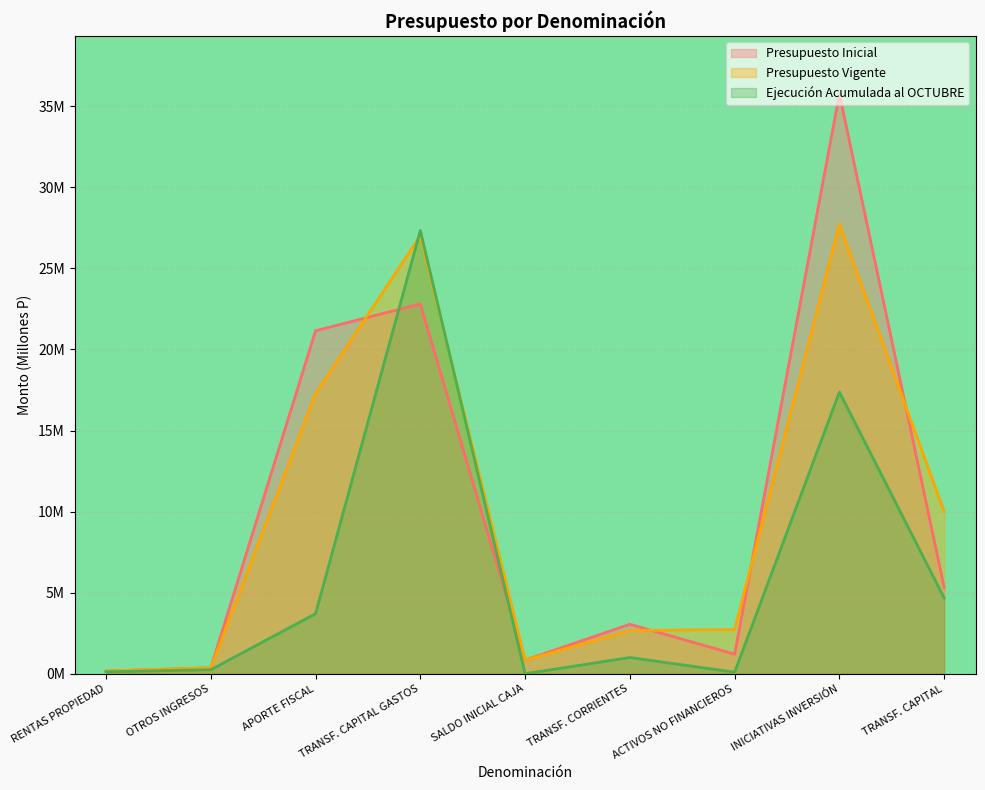

Which series changed the most between OTROS INGRESOS and TRANSF. CORRIENTES?

Presupuesto Inicial